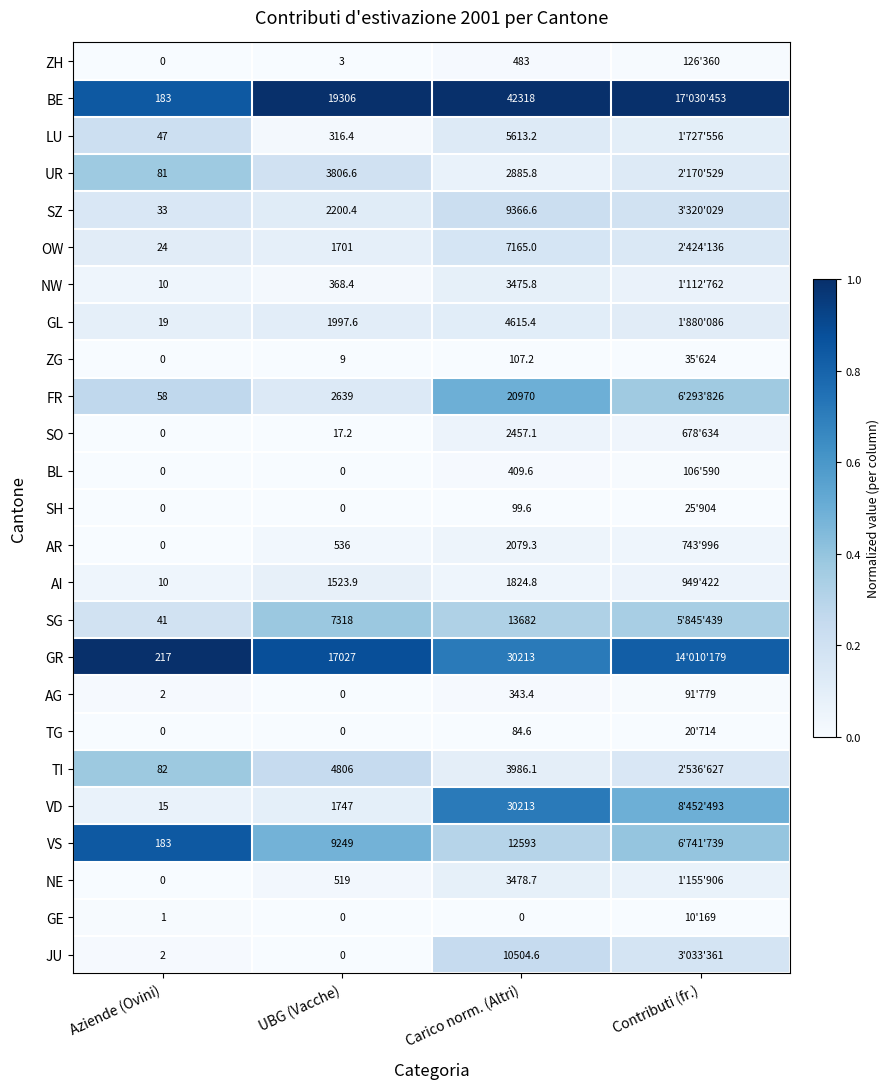

Is the value of TG at Aziende (Ovini) greater than the value of LU at Carico norm. (Altri)?

No